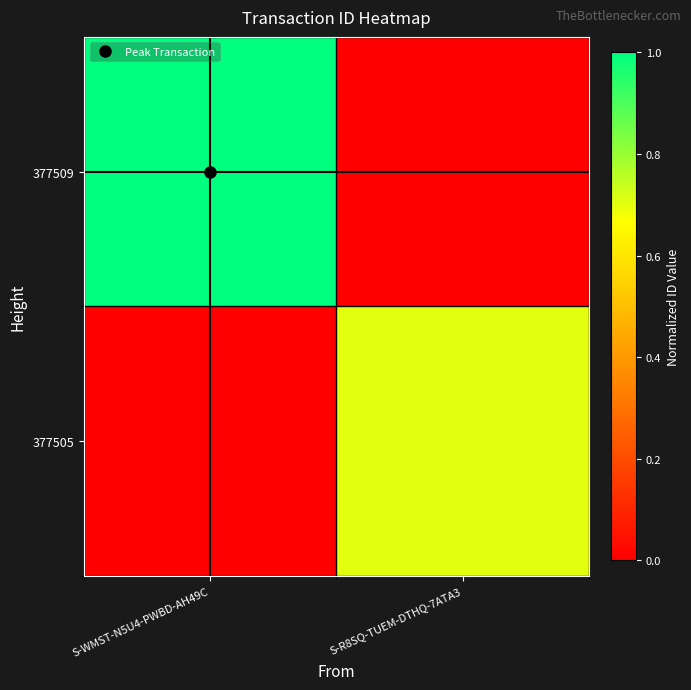

Reading left to right, what are all the values shown in this chart?

377509: S-WMST-N5U4-PWBD-AH49C=1.0	S-R8SQ-TUEM-DTHQ-7ATA3=0.0
377505: S-WMST-N5U4-PWBD-AH49C=0.0	S-R8SQ-TUEM-DTHQ-7ATA3=0.7